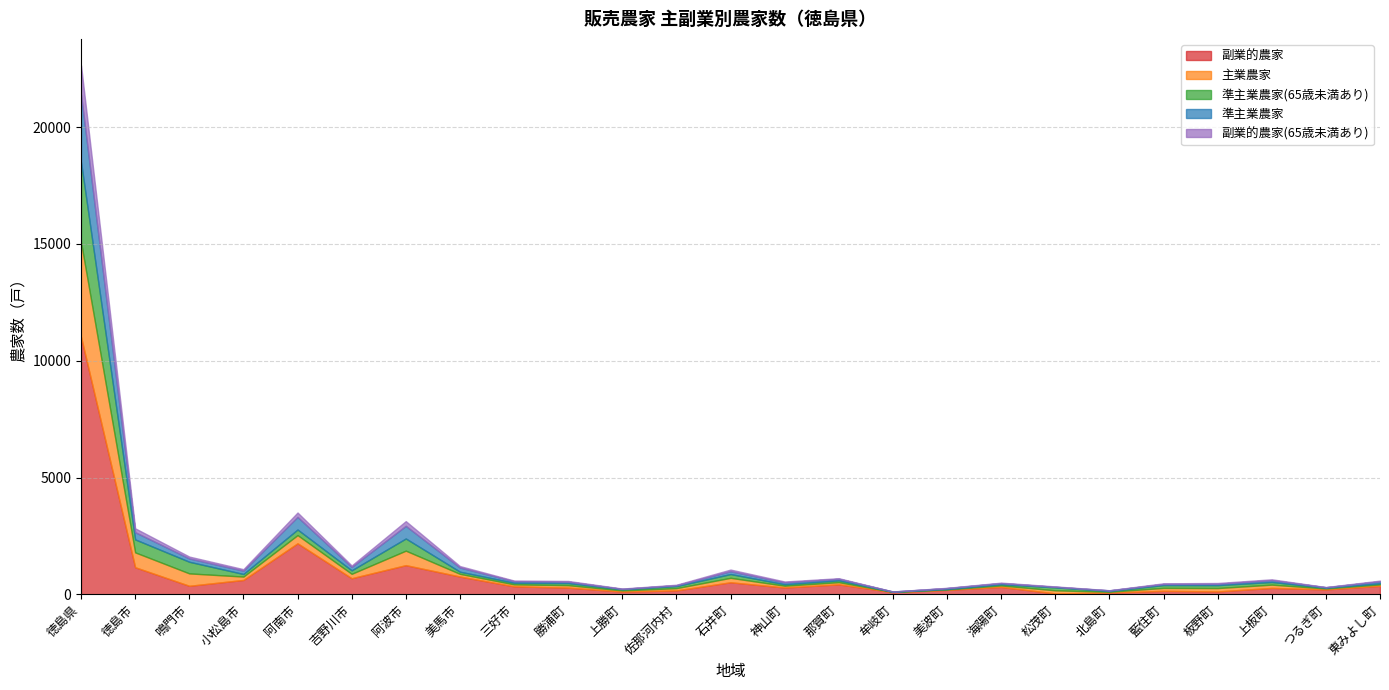

The 副業的農家(65歳未満あり) series shows 12 at 美波町. True or false?

True